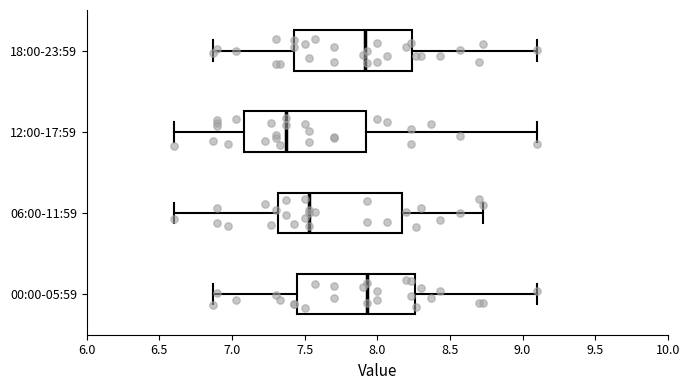

Where does the left whisker of the box for 12:00-17:59 end on the x-axis? The values are not printed on the chart, so give them approximately, as read against the axis.

6.60